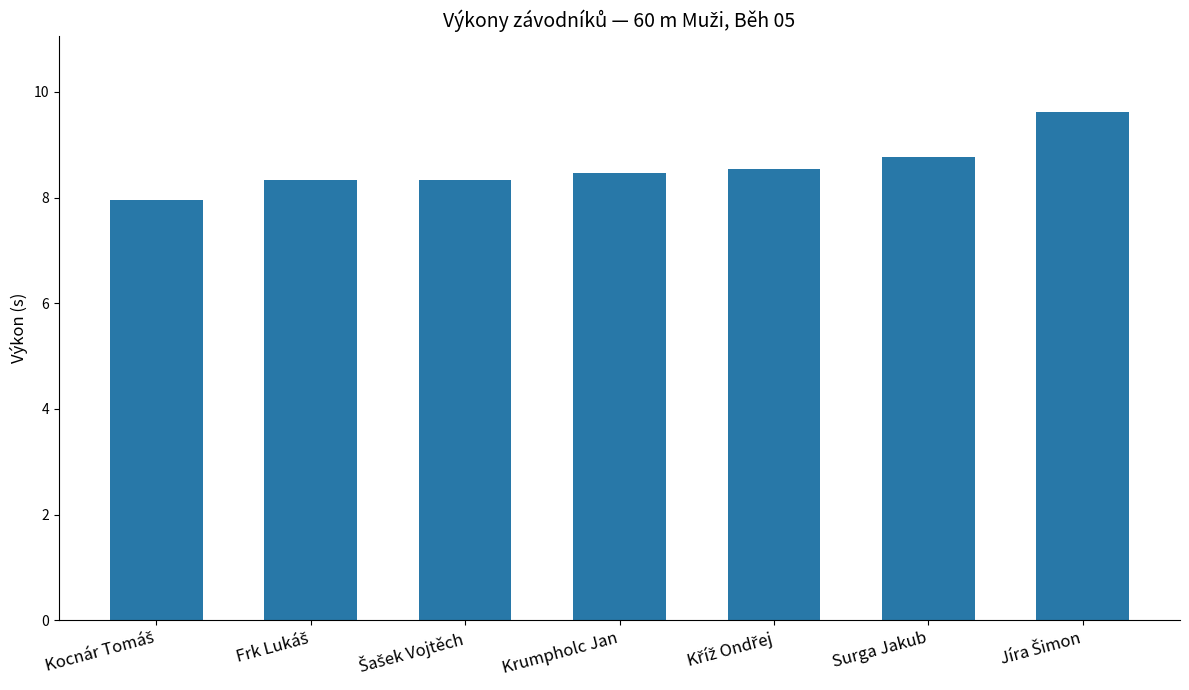

What value does the data have at Krumpholc Jan?

8.5